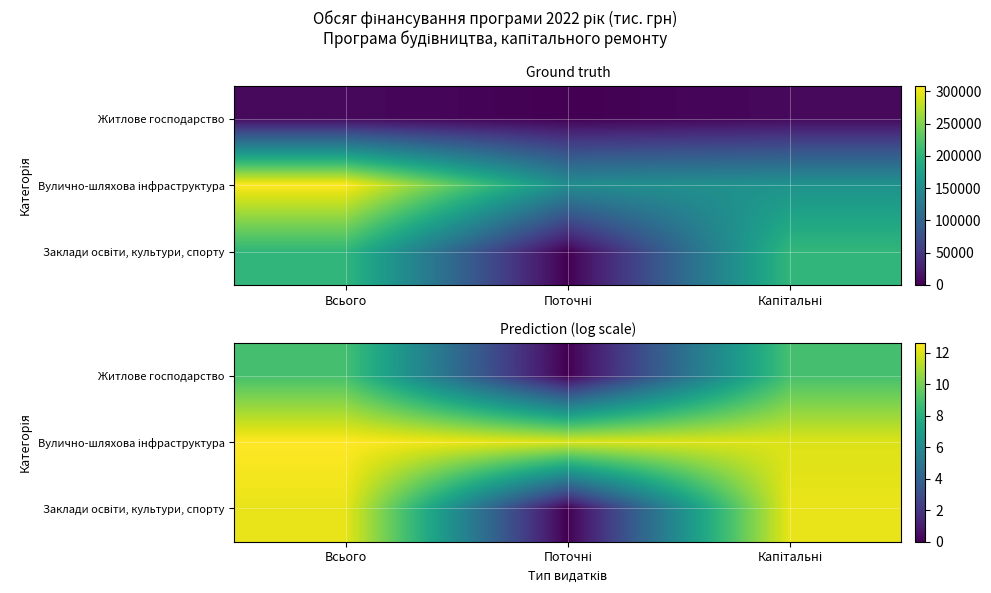

Which series has the largest total across all categories?

Вулично-шляхова інфраструктура